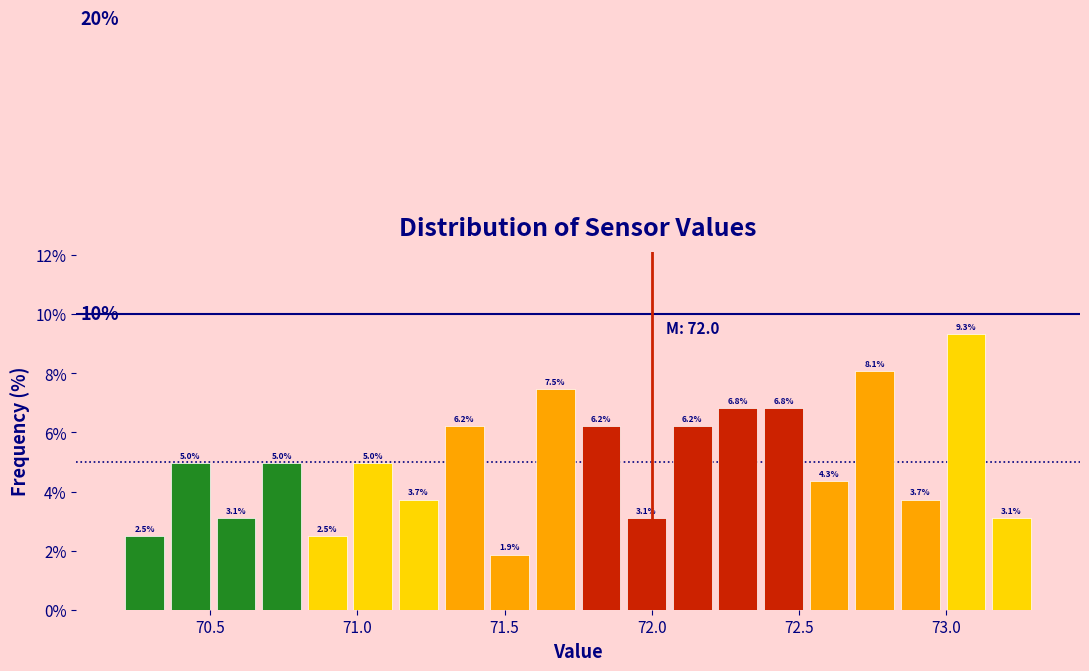

Around what value on the x-axis is the tallest bar? Give the approximate position of its centre, as read against the axis.

73.05